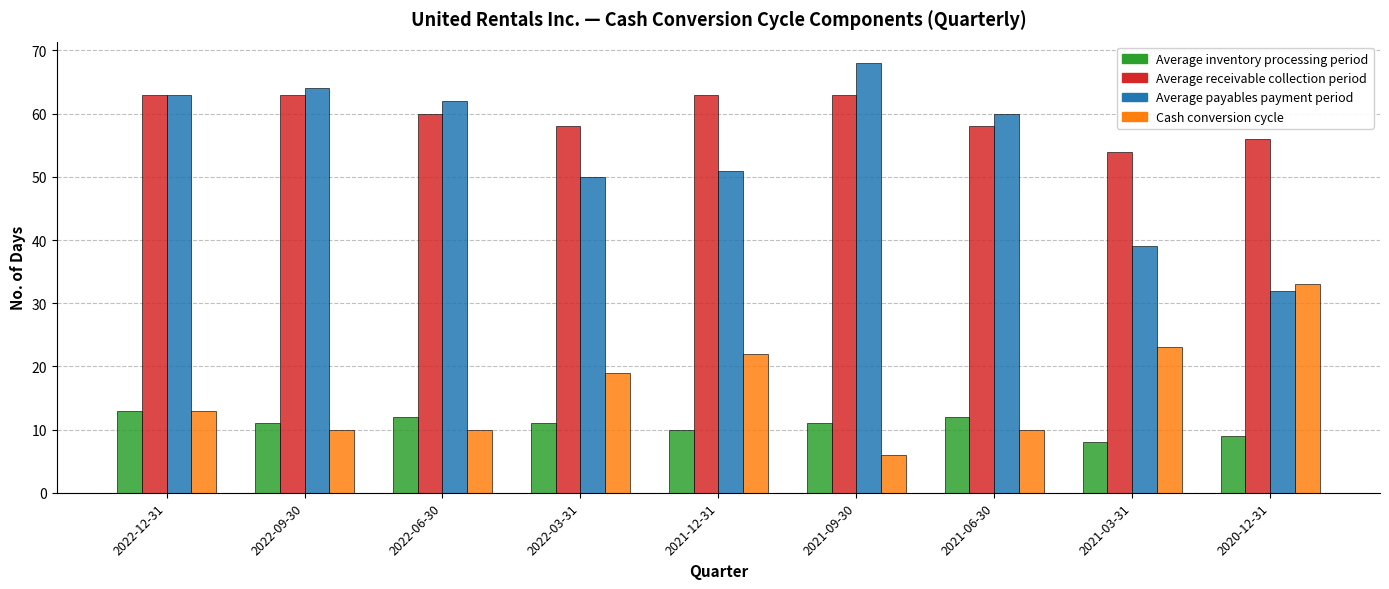

Reading left to right, what are all the values shown in this chart?

Average inventory processing period: 13	11	12	11	10	11	12	8	9
Average receivable collection period: 63	63	60	58	63	63	58	54	56
Average payables payment period: 63	64	62	50	51	68	60	39	32
Cash conversion cycle: 13	10	10	19	22	6	10	23	33